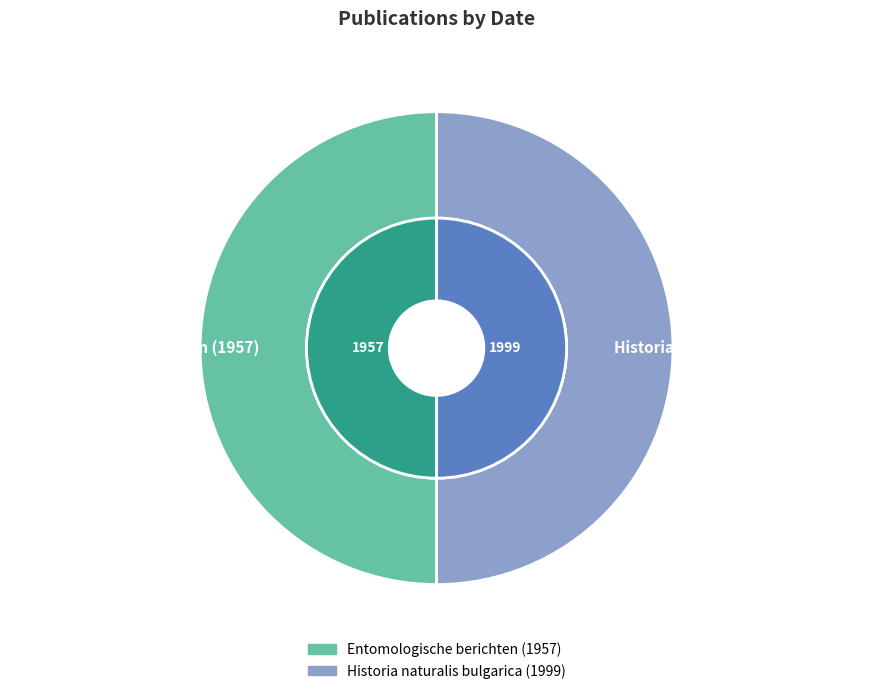

What is the change in value from Entomologische berichten (1957) to Historia naturalis bulgarica (1999)?

+42